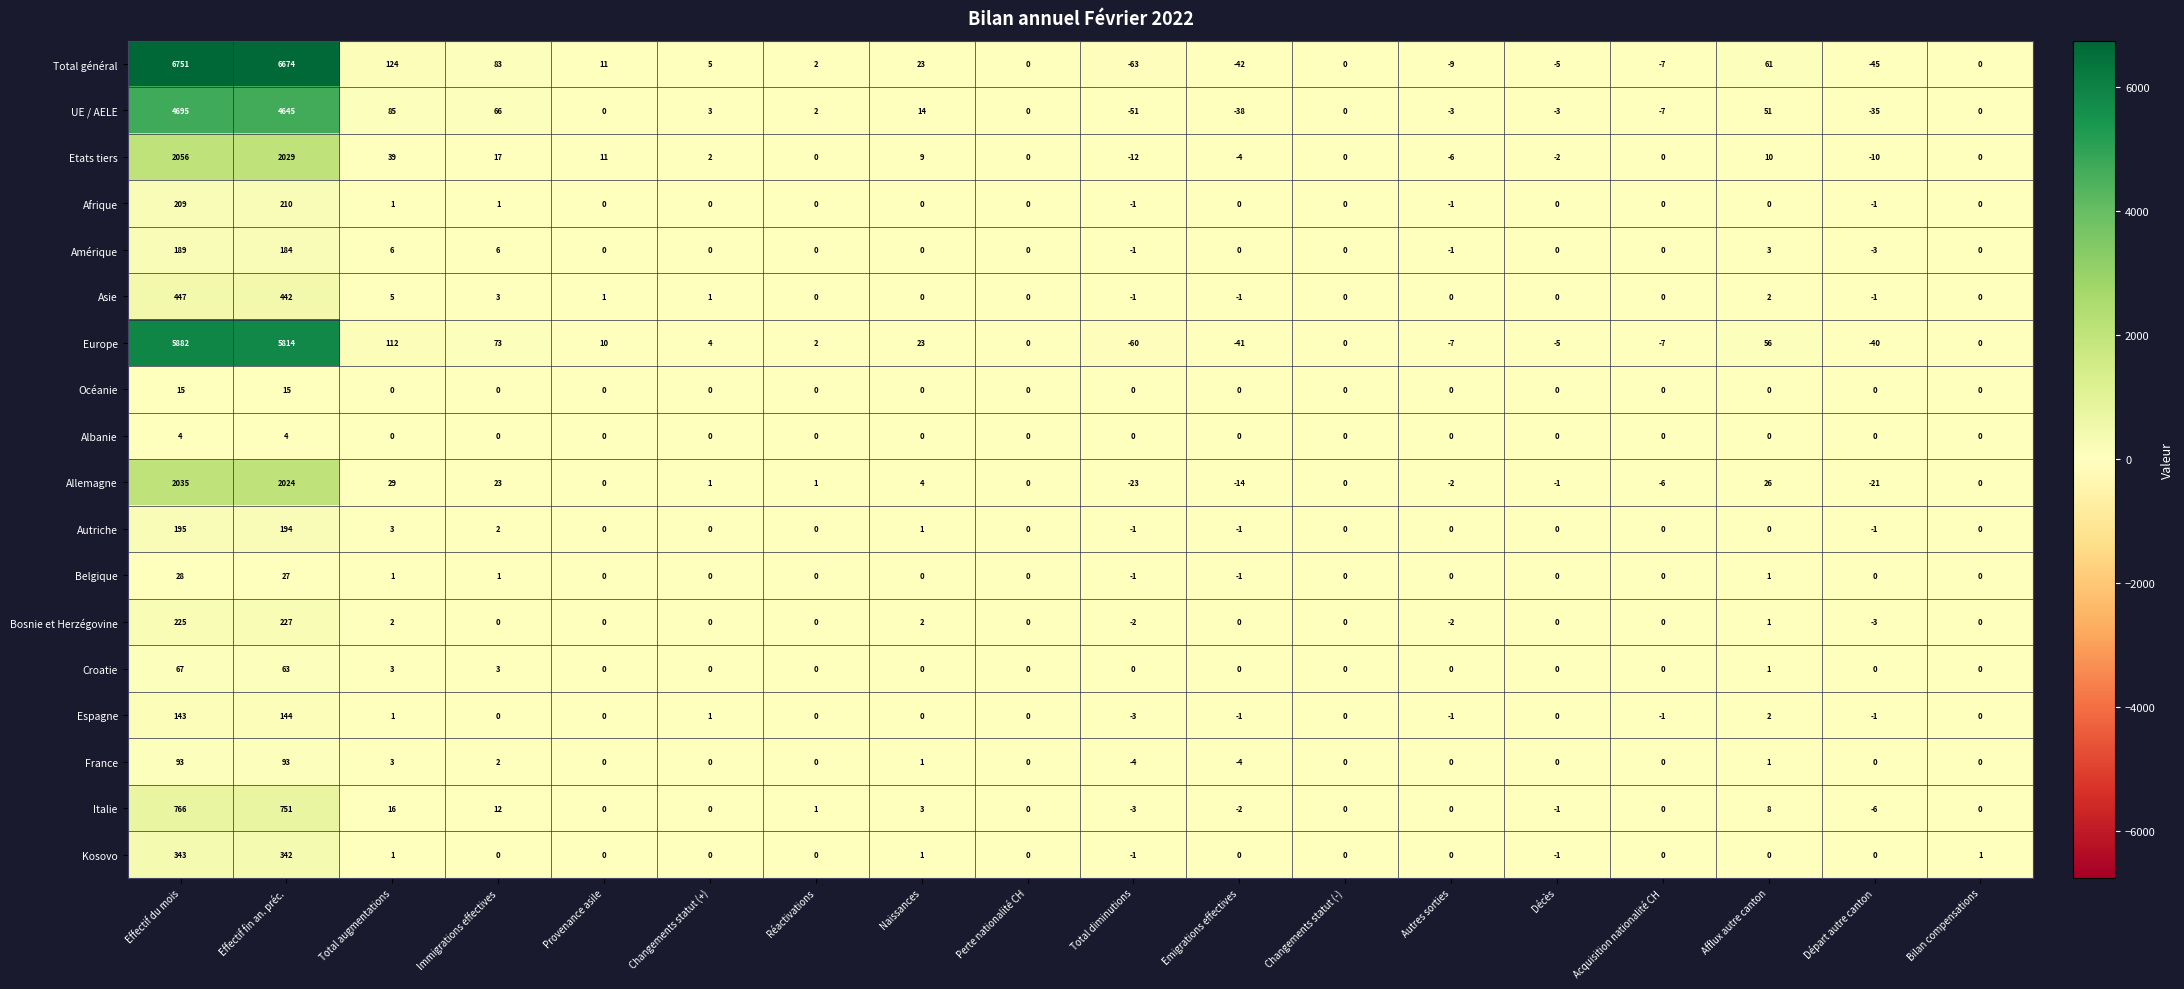

How many distinct data groups are displayed?

18